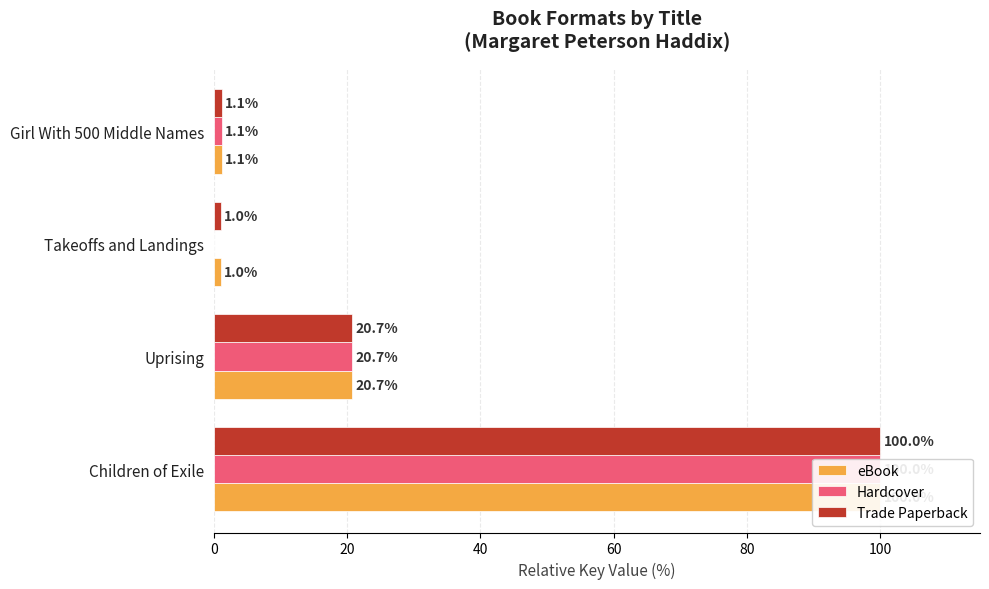

Is the value of Hardcover at Girl With 500 Middle Names greater than the value of eBook at Uprising?

No